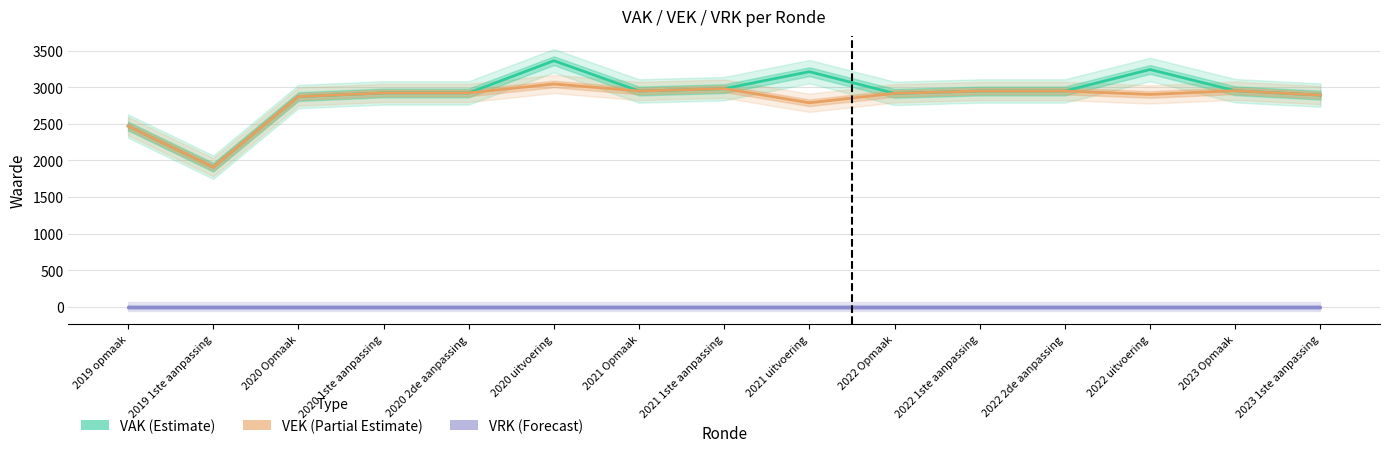

Read the VEK value at 2021 1ste aanpassing, to the nearest 10.

2980